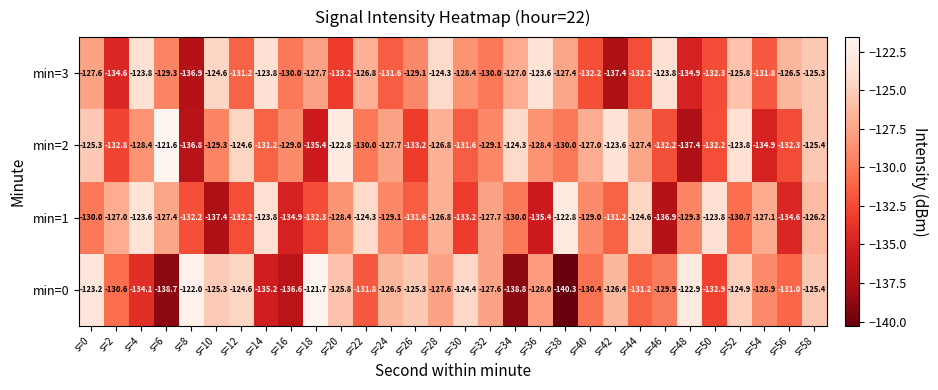

Is it true that min=2 equals -178.2 at s=44?

False